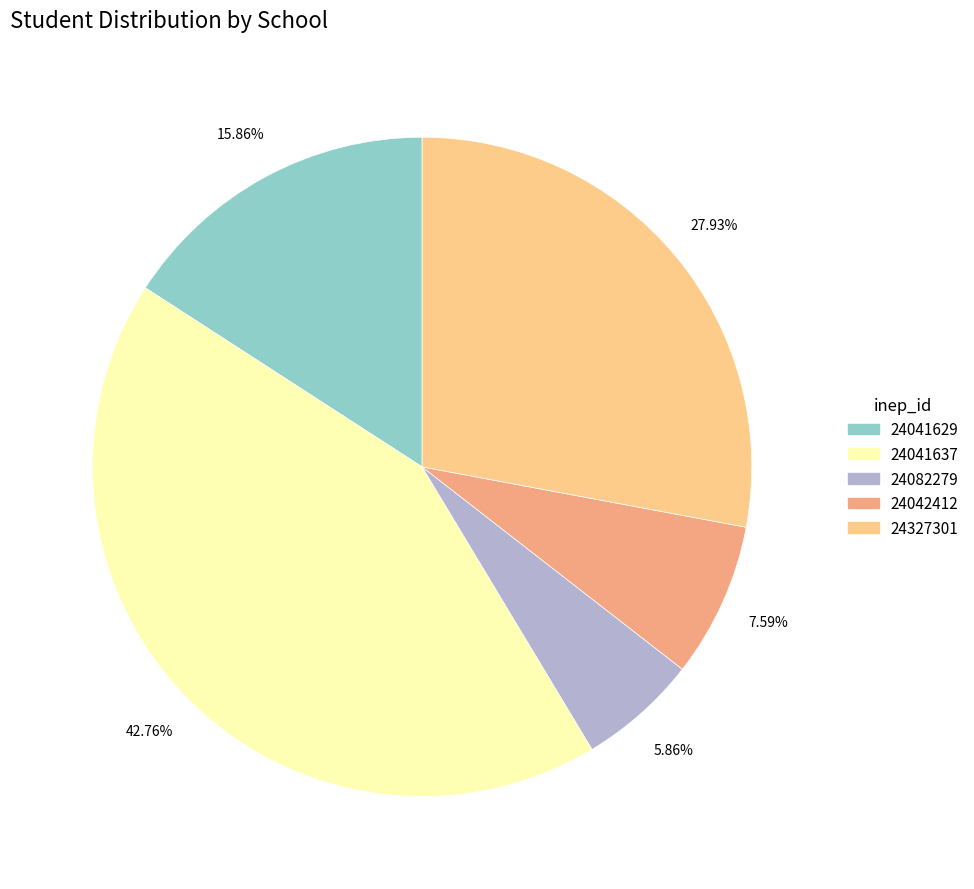

Is there any slice that represents more than half of the pie?

No